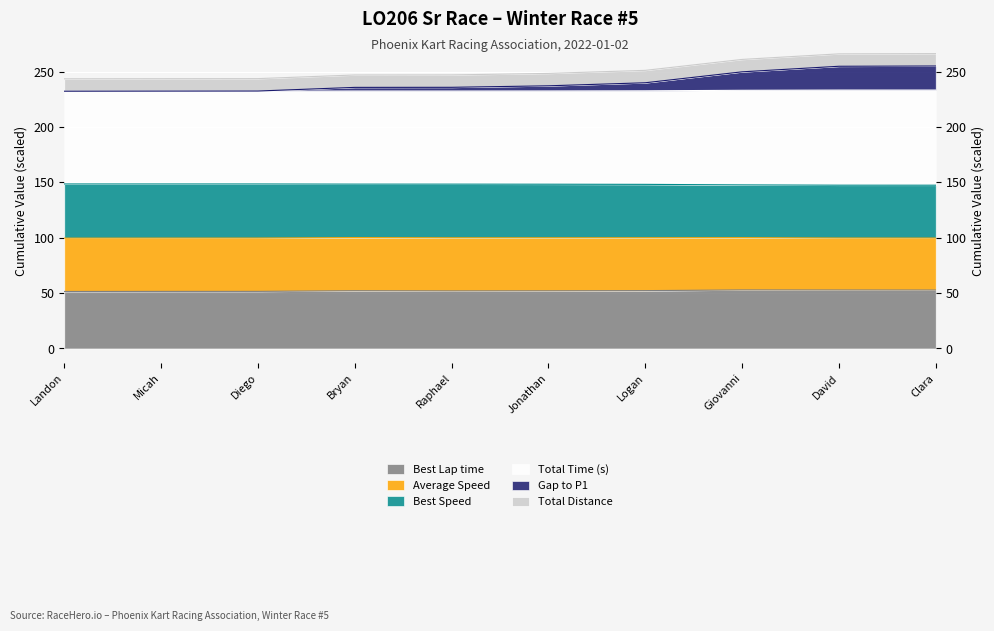

True or false: Gap to P1 has more than 1 points higher than both neighbors.

False